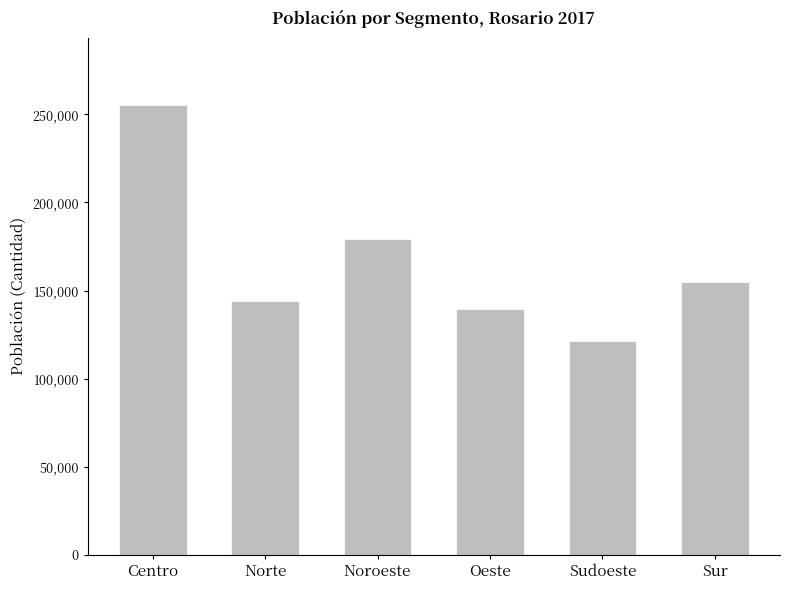

True or false: the data shows 144042 at Norte.

True